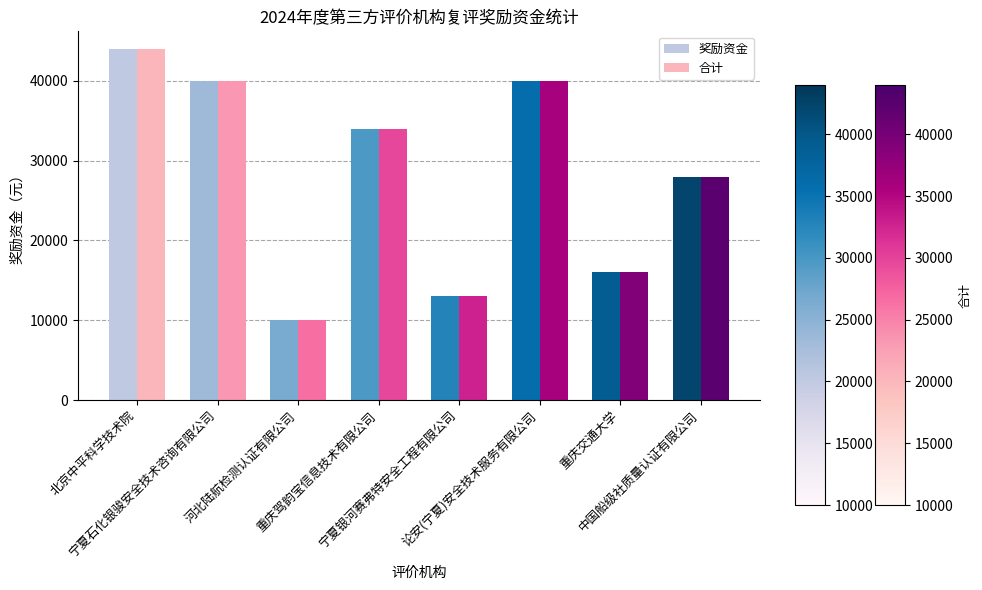

What position from the right is 北京中平科学技术院?

8